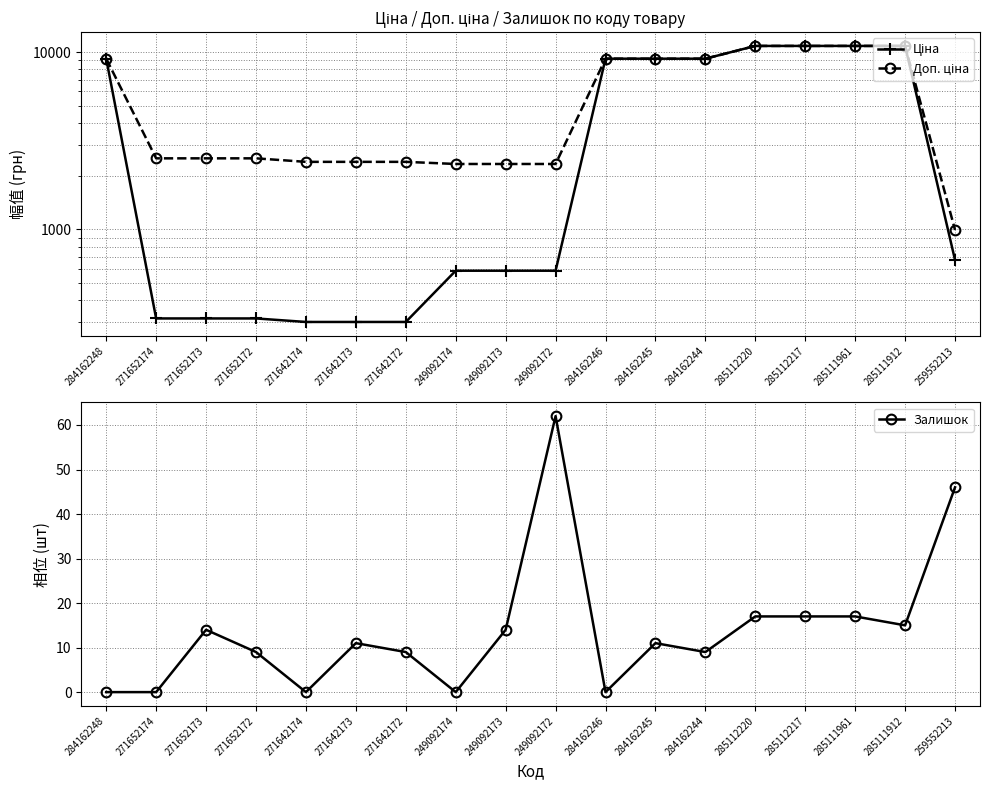

How many interior local valleys does the Залишок series have?

5